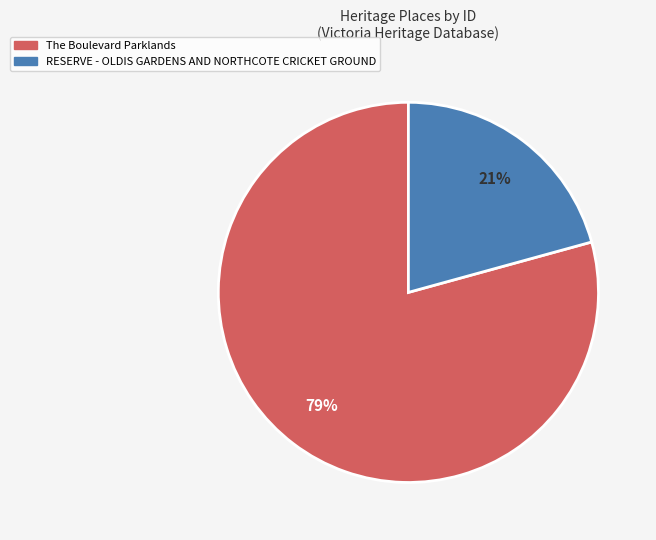

To the nearest percent, what is the average slice percentage?

50%